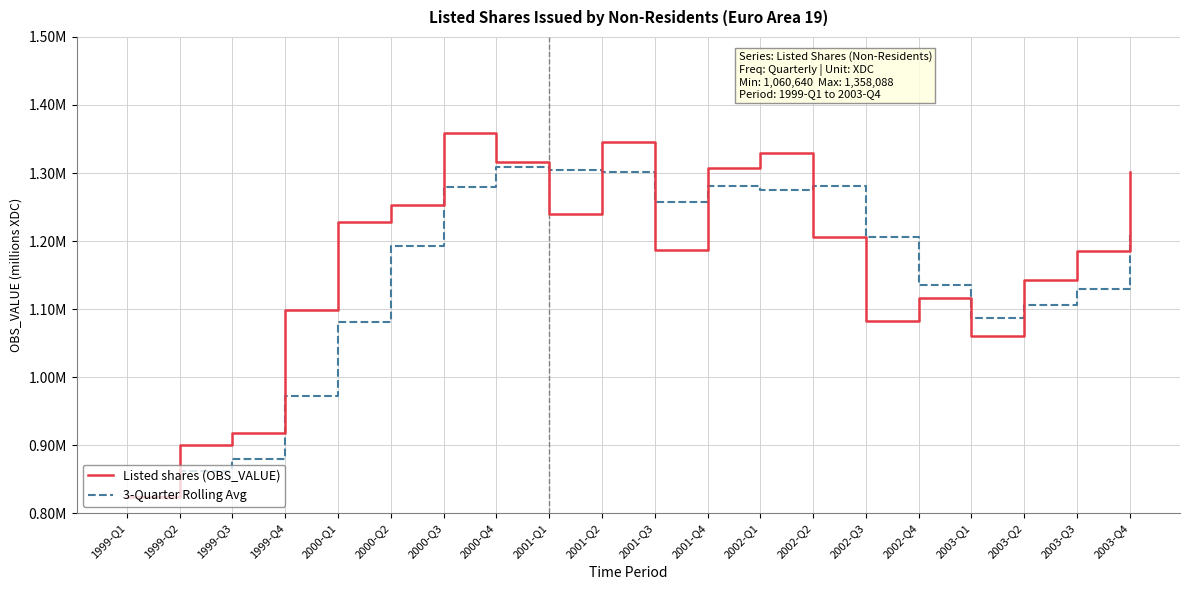

Where does the 3-Quarter Rolling Avg series first go above 1205688?

2000-Q3